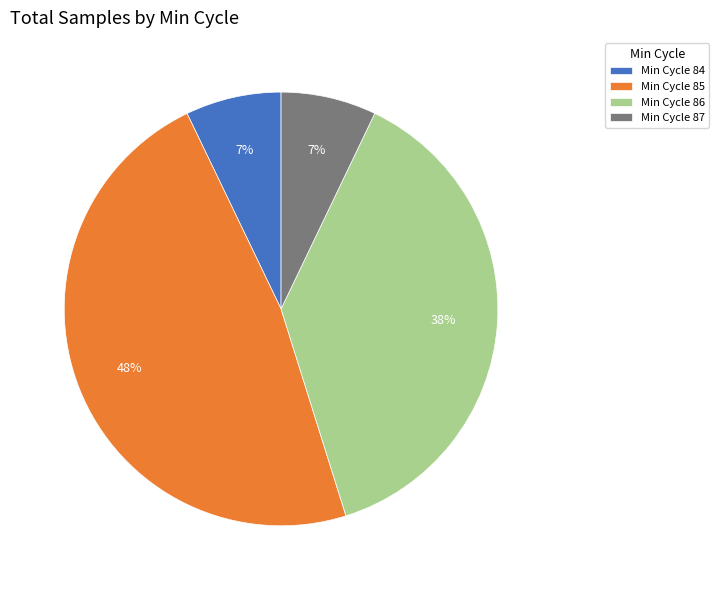

Which slice is the largest?

Min Cycle 85